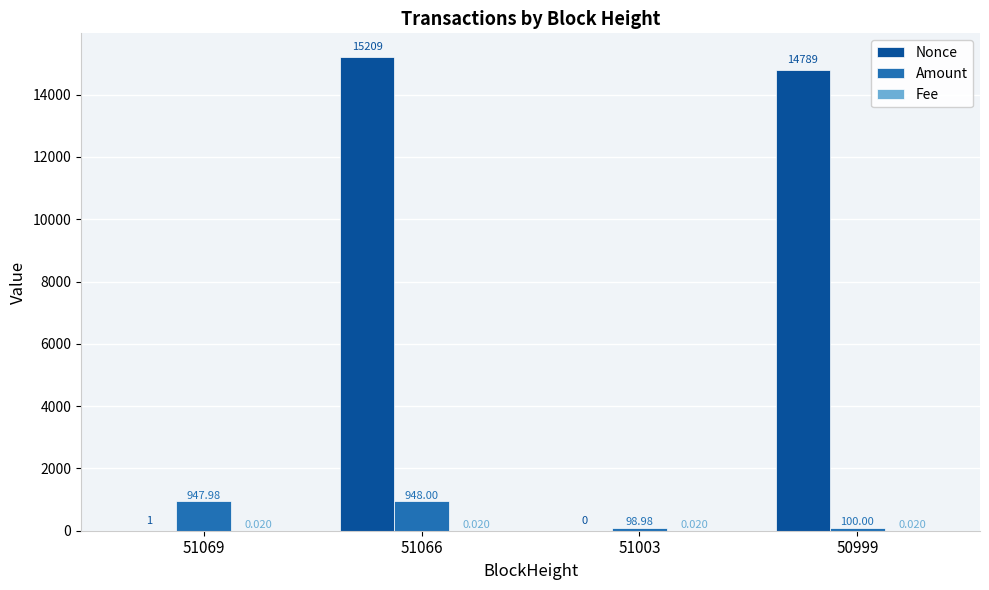

True or false: Amount has a value of 1616.6 at 51066.

False